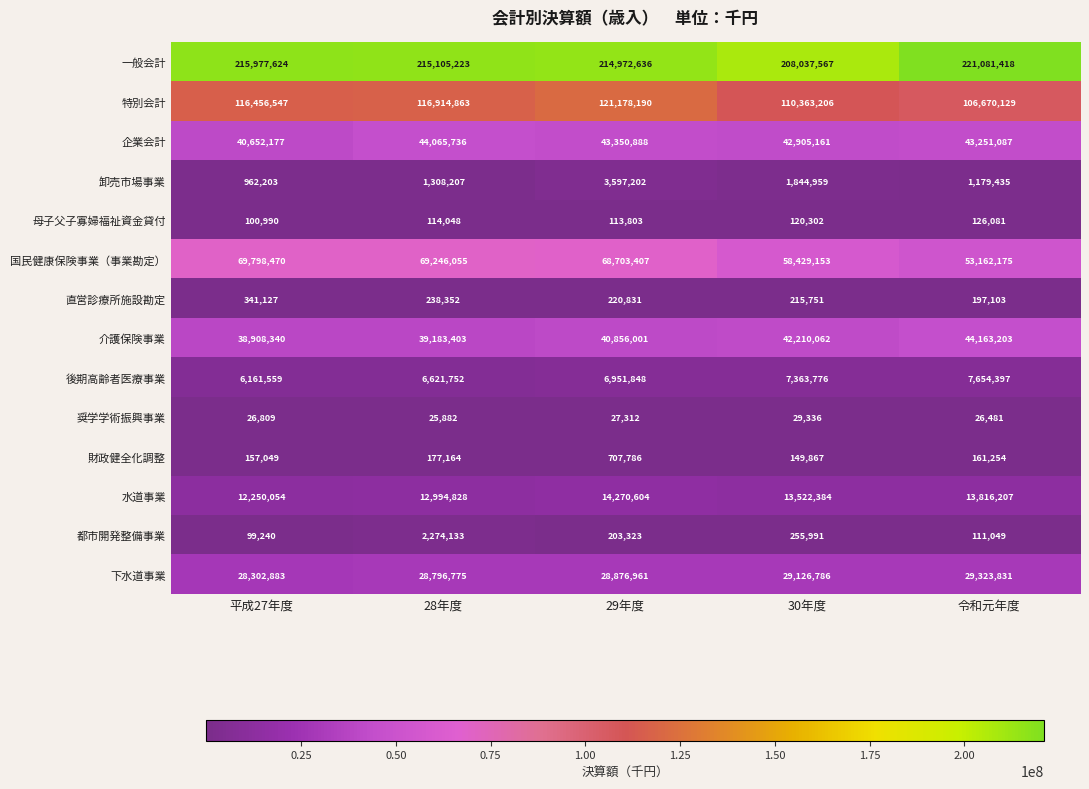

Which series changed the most between 29年度 and 令和元年度?

国民健康保険事業（事業勘定）